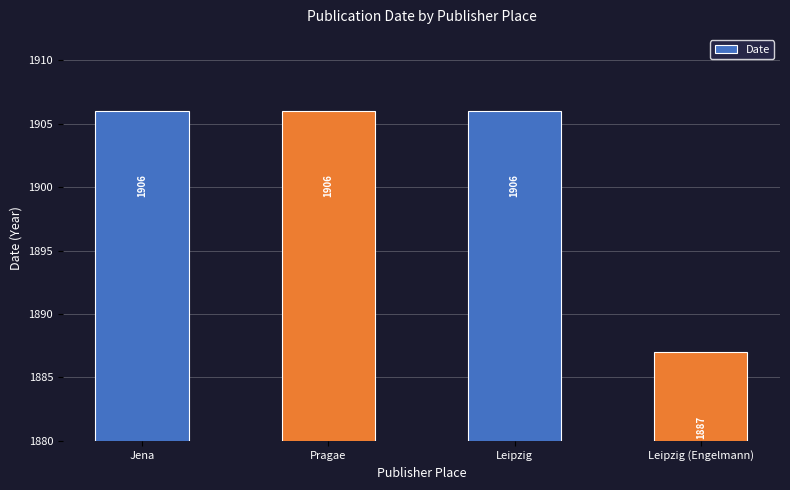

What position from the right is Jena?

4